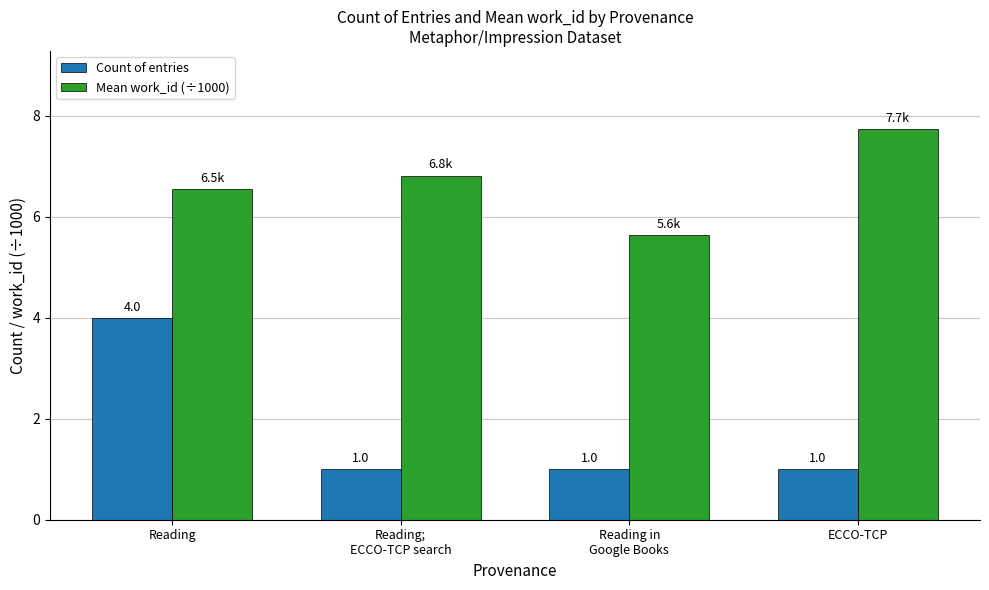

Which series has the largest total across all categories?

Mean work_id (÷1000)